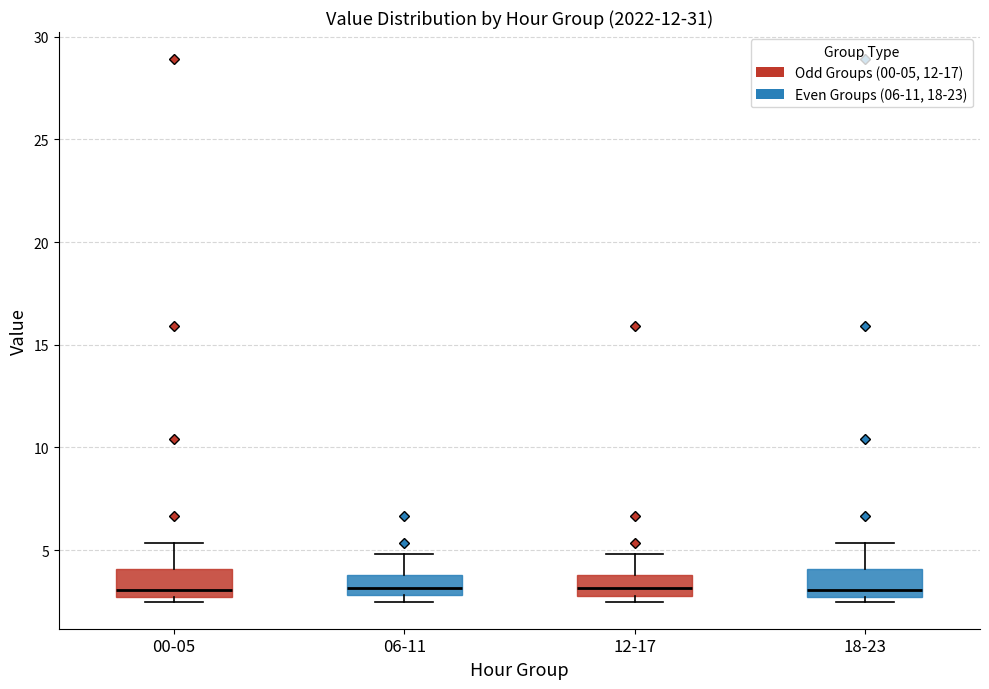

Where is the upper edge of the box for 00-05 on the y-axis? The values are not printed on the chart, so give them approximately, as read against the axis.

4.0